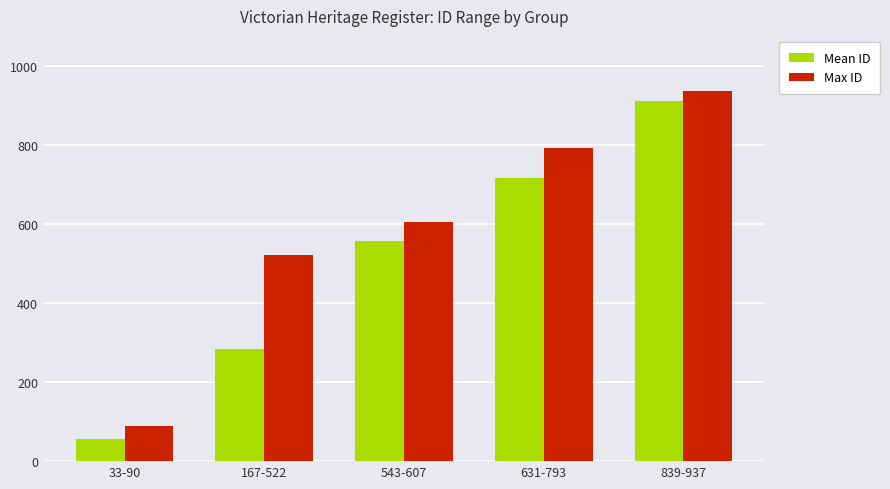

How many values in the Mean ID series are below 557?

2